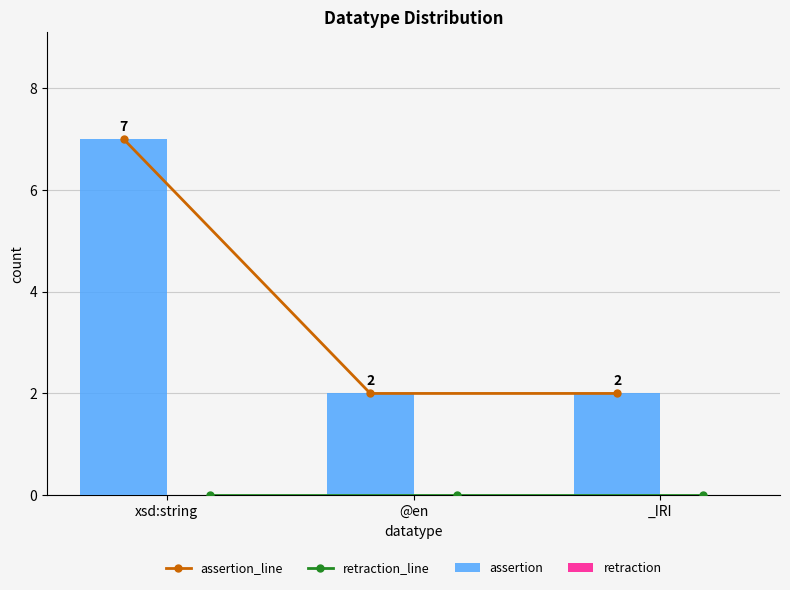

At how many categories does at least one series exceed 2?

1